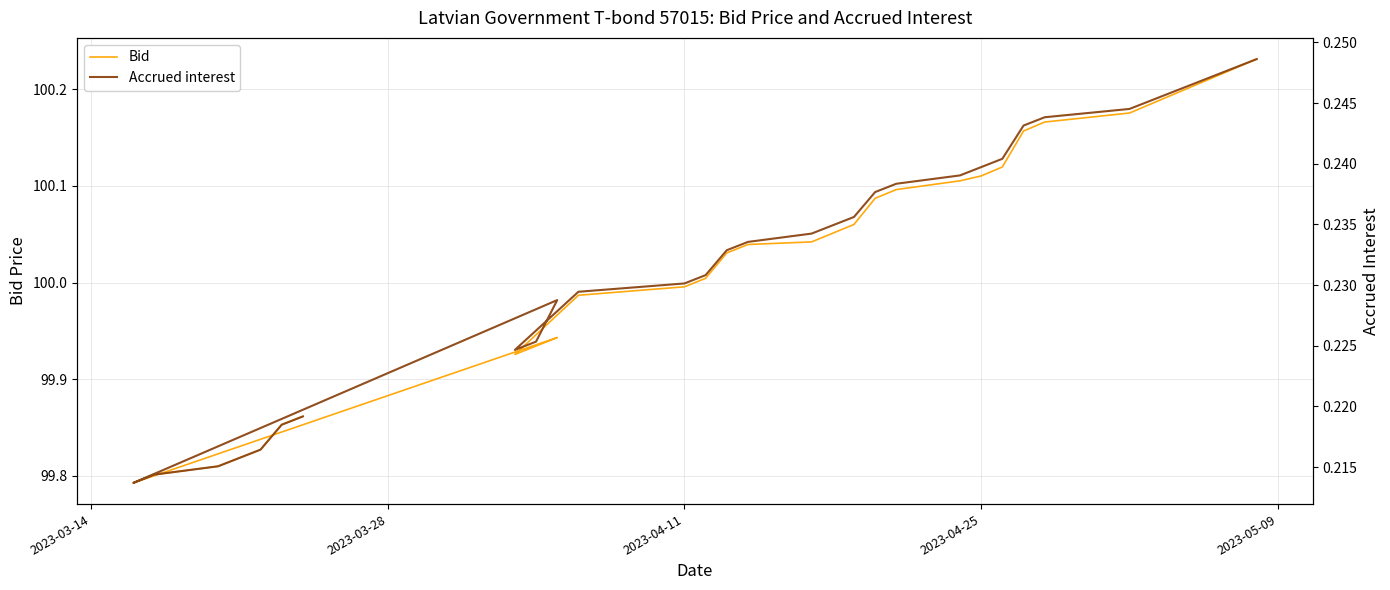

Does the chart have visible grid lines?

Yes